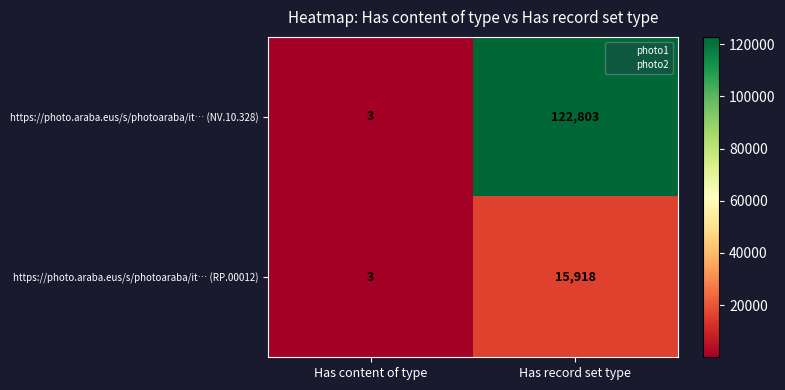

At which category is the sum across all series the highest?

Has record set type